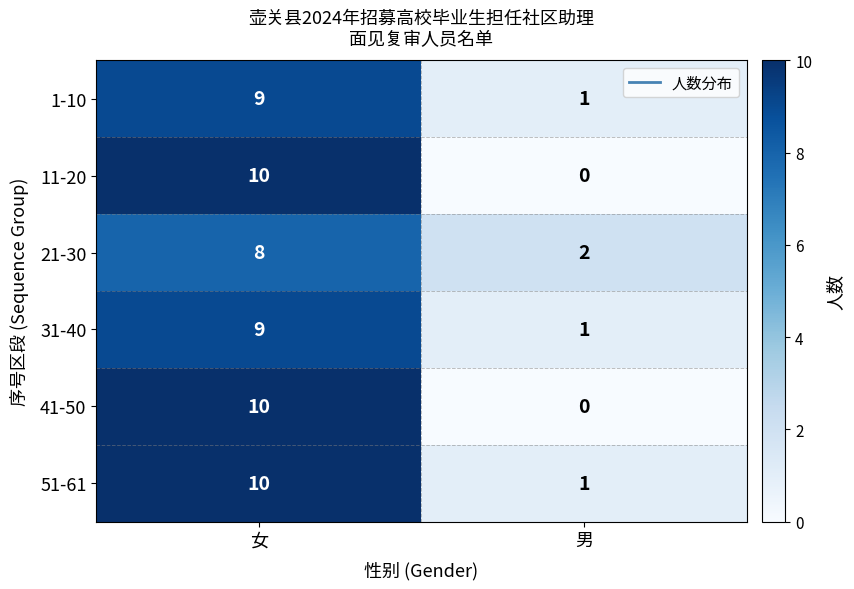

What is the difference between the 1-10 values at 女 and 男?

8